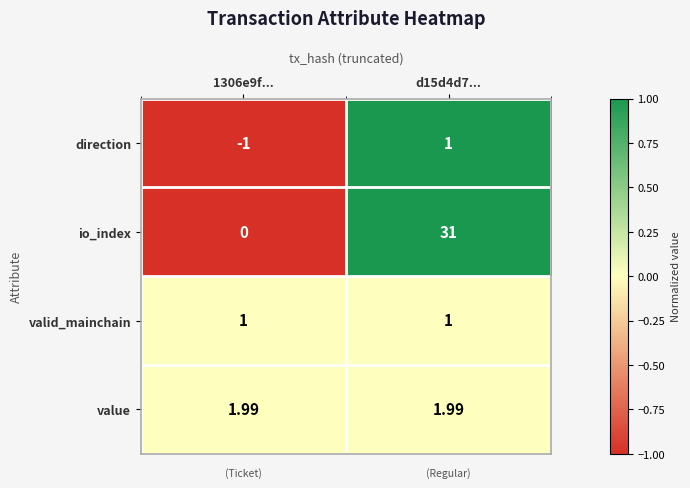

Which series has the largest range (max minus min)?

io_index